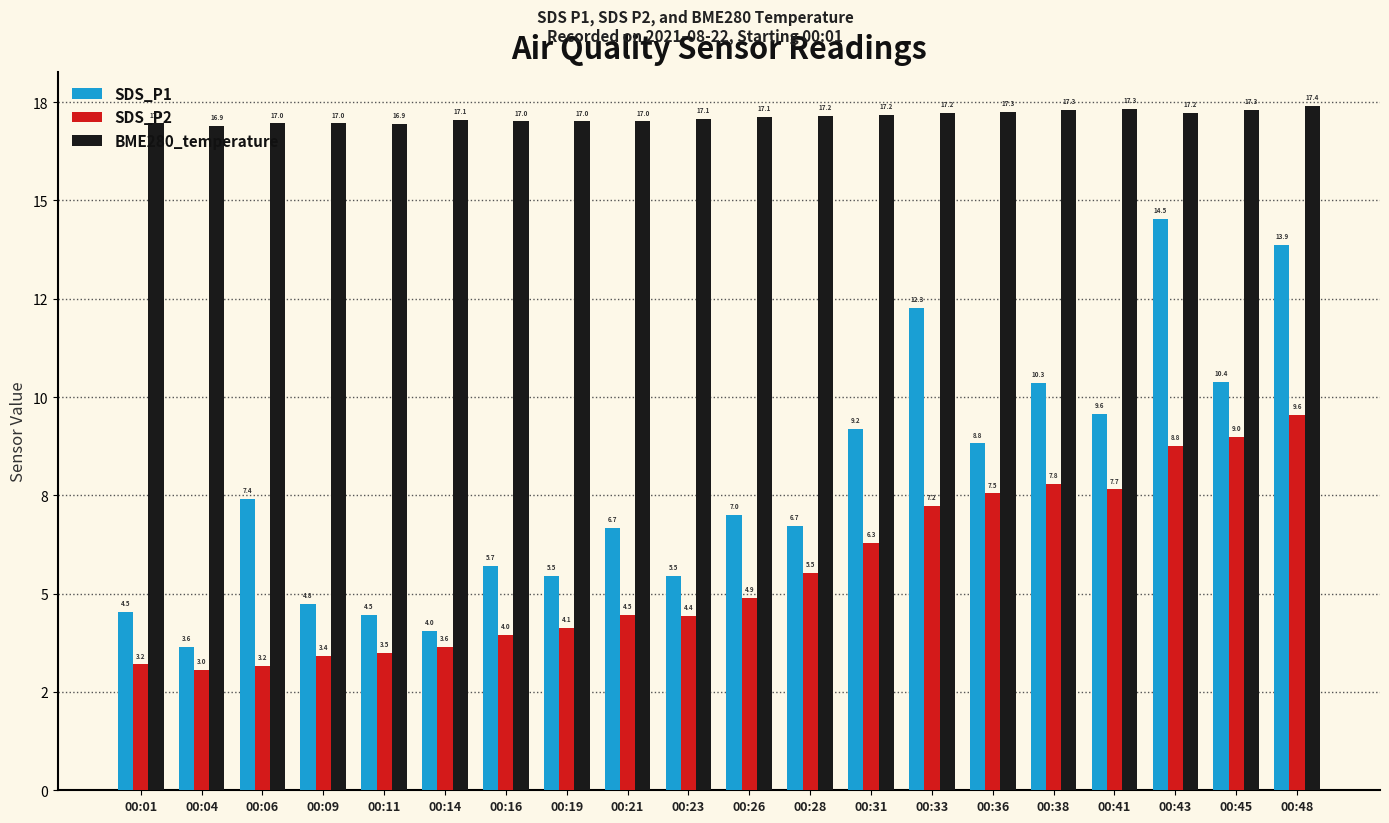

What are all the series names shown in the legend?

SDS_P1, SDS_P2, BME280_temperature